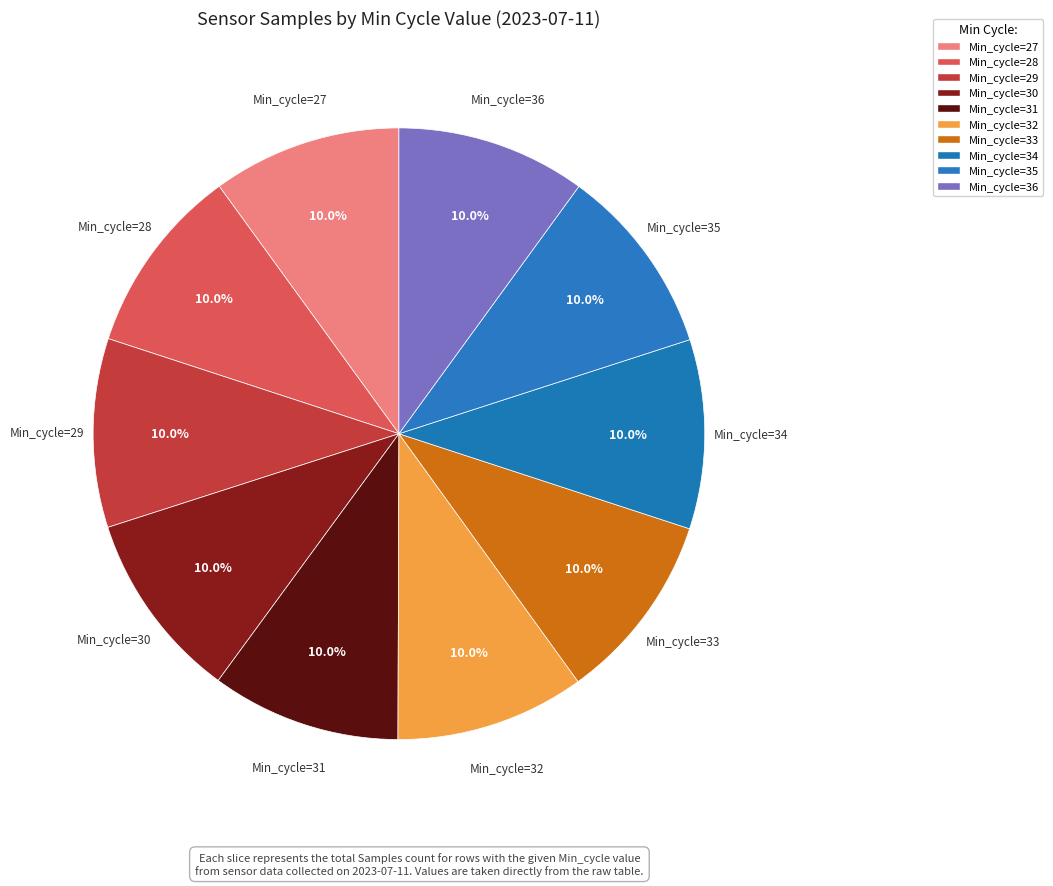

How many slices are in this pie chart?

10